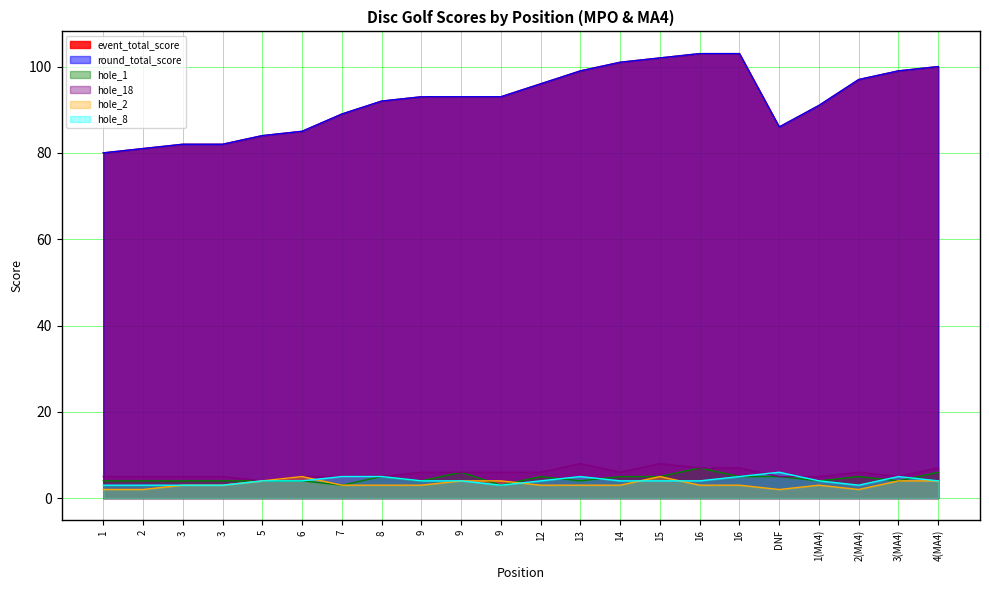

What is the spread (max minus min) of values at 3?

79